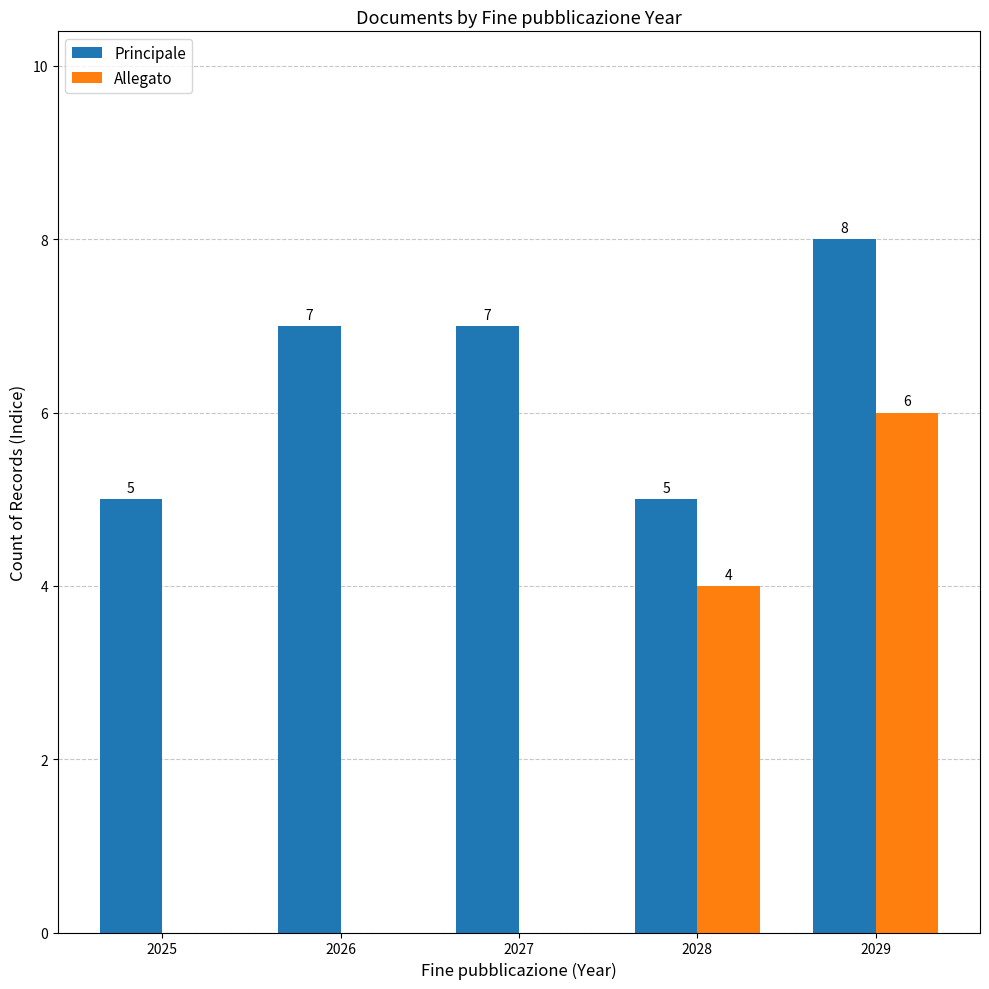

How many Allegato values are between 0 and 4?

4